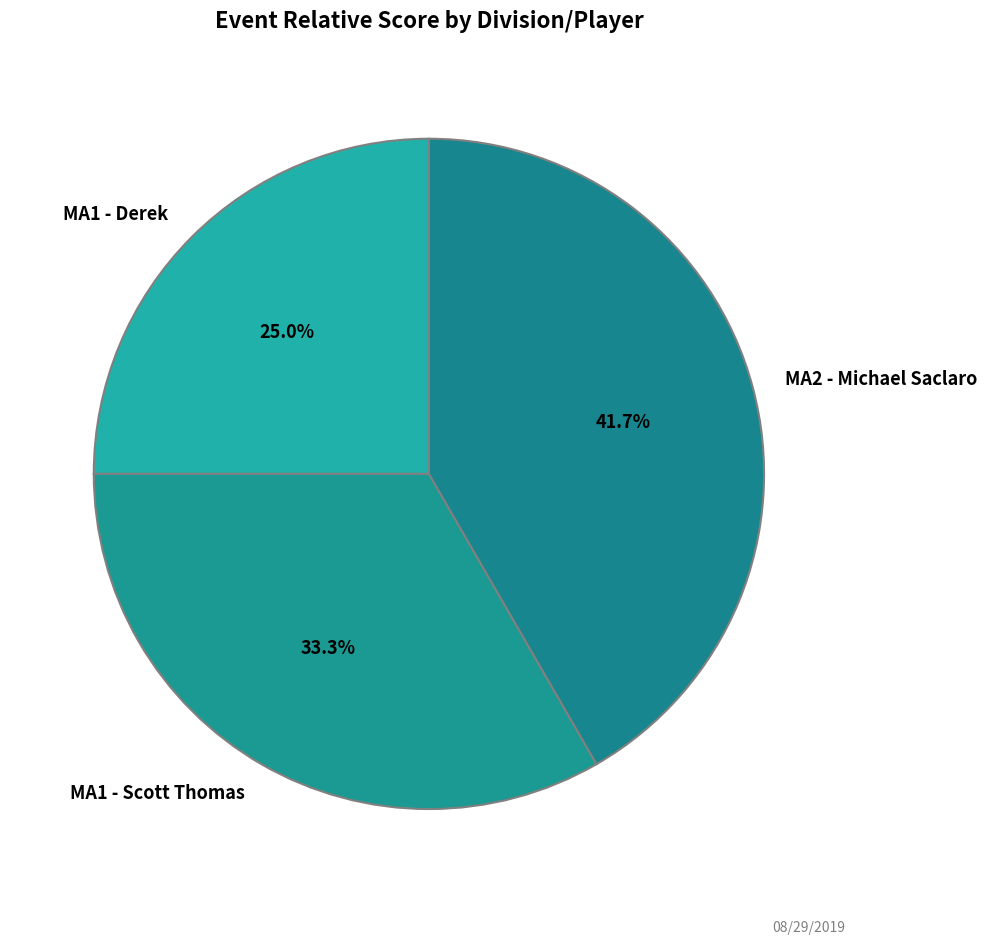

Which category has the biggest portion of the pie?

MA2 - Michael Saclaro